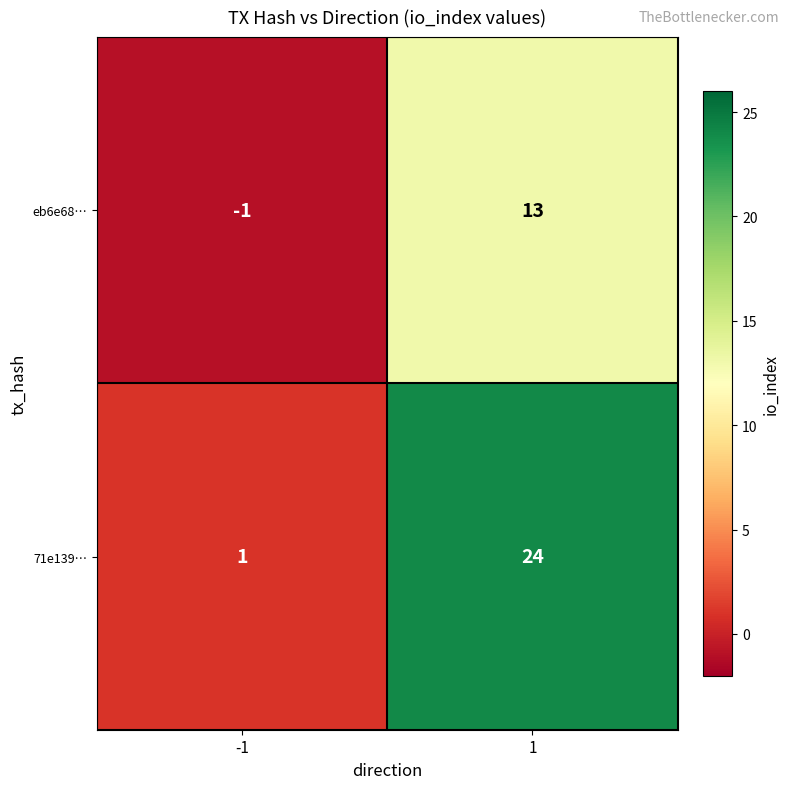

The eb6e68… series shows -1 at -1. True or false?

True